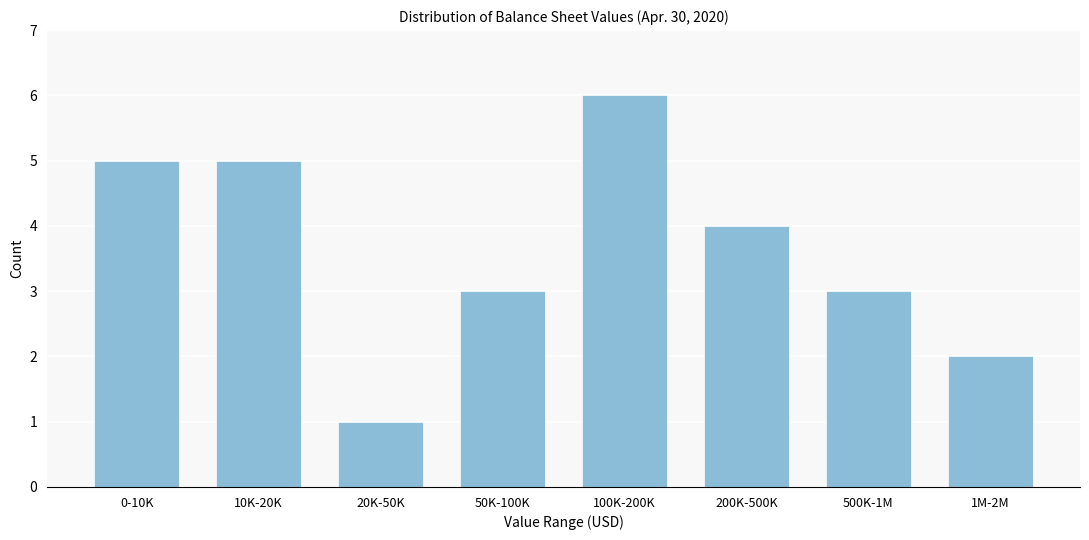

Reading left to right, transcribe all the data shown in this chart.

5	5	1	3	6	4	3	2